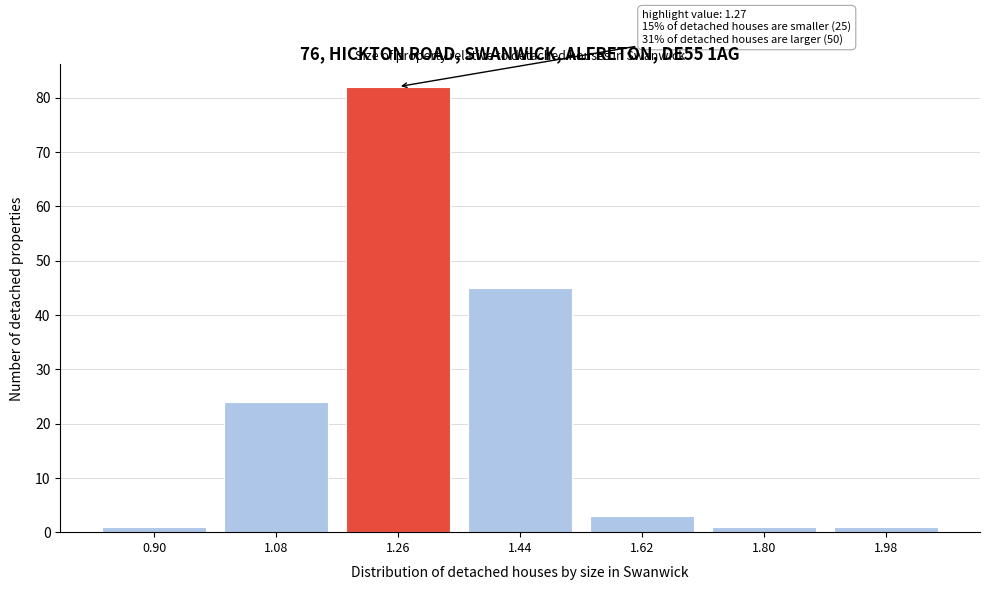

Reading right to left, extract all data points from this chart.

1.98=1	1.80=1	1.62=3	1.44=45	1.26=82	1.08=24	0.90=1